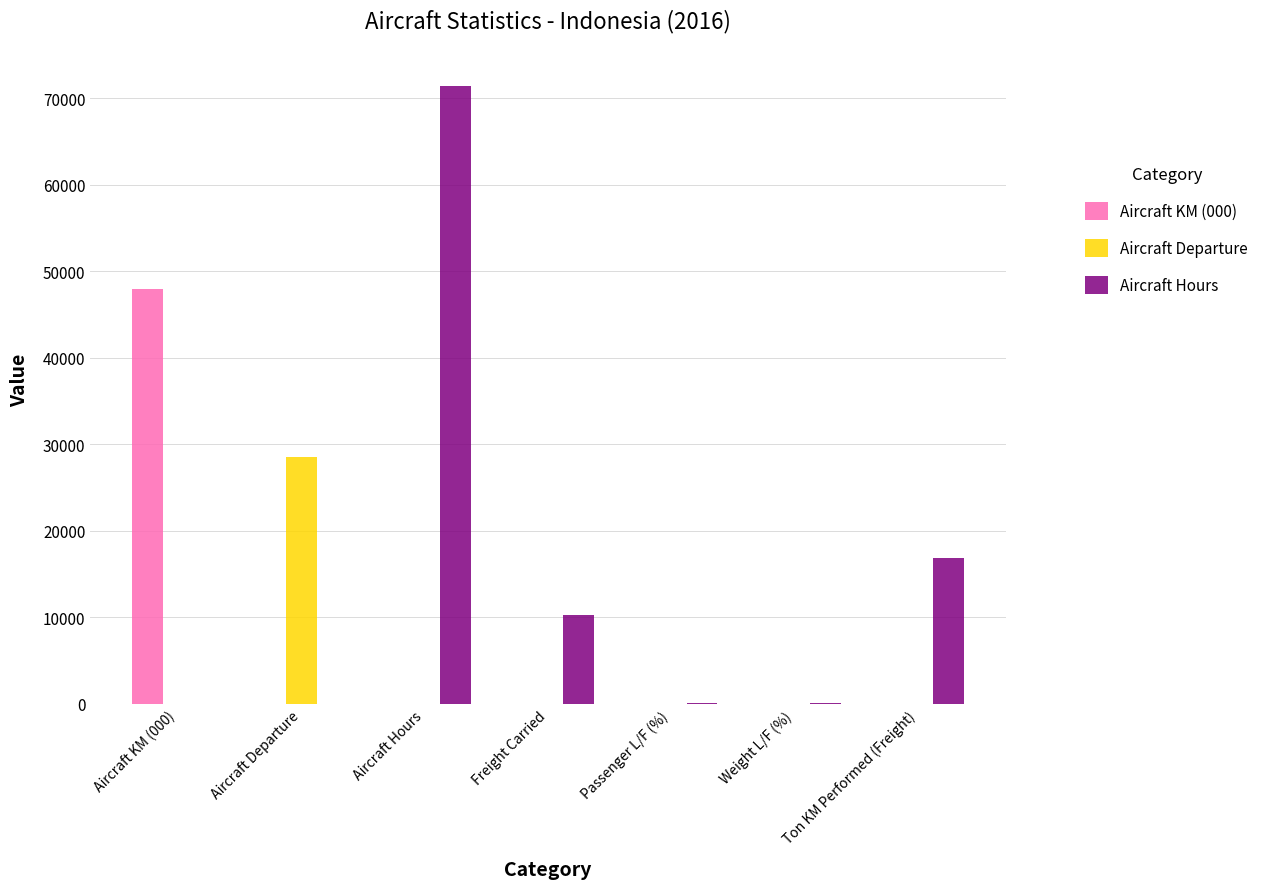

How many data points in Aircraft Departure are above 0?

1